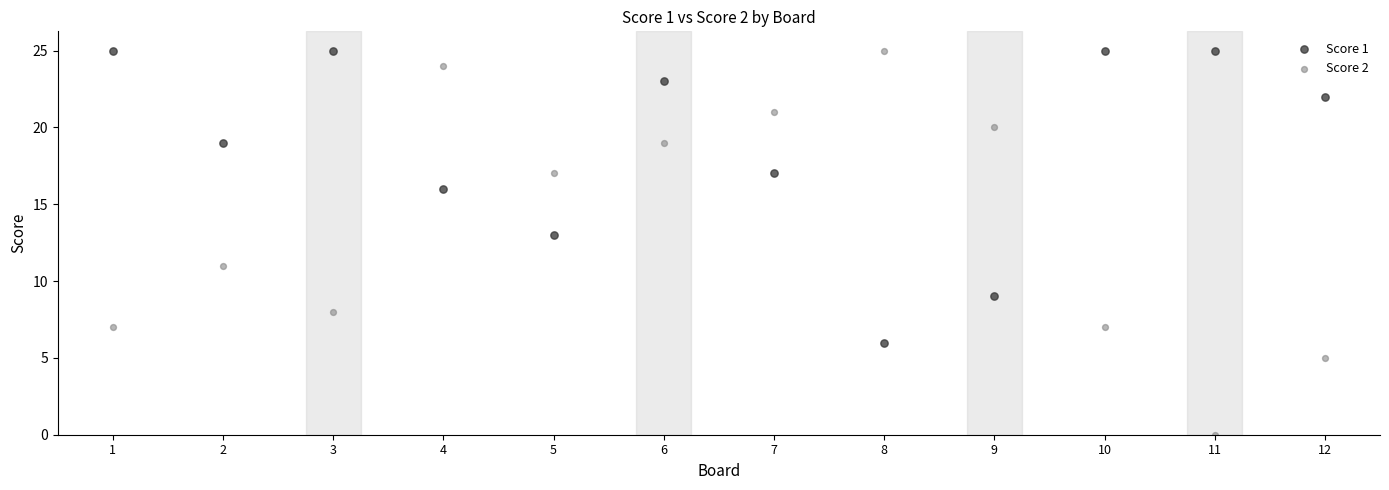

Which series contains the lowest Y value?

Score 2